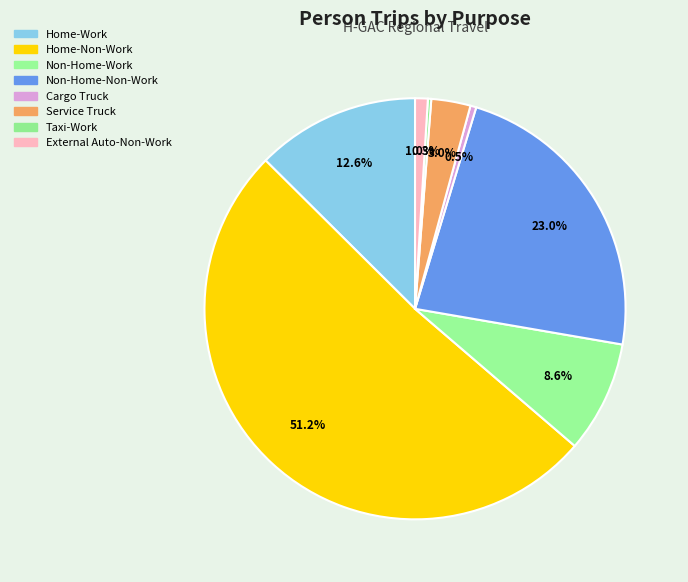

To the nearest percent, what is the combined percentage of External Auto-Non-Work and Home-Work?

14%